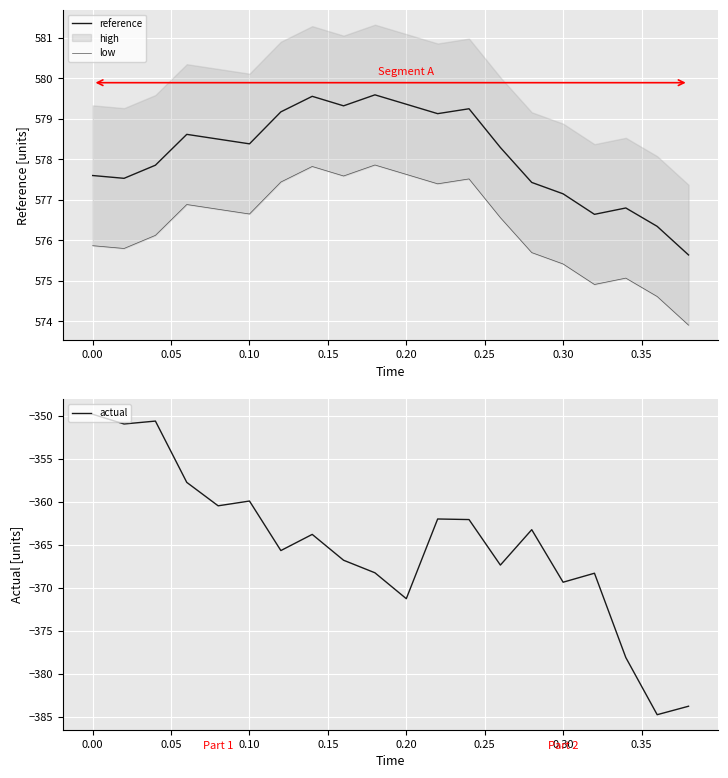

The value of reference at 0.00 is 184.0. True or false?

False